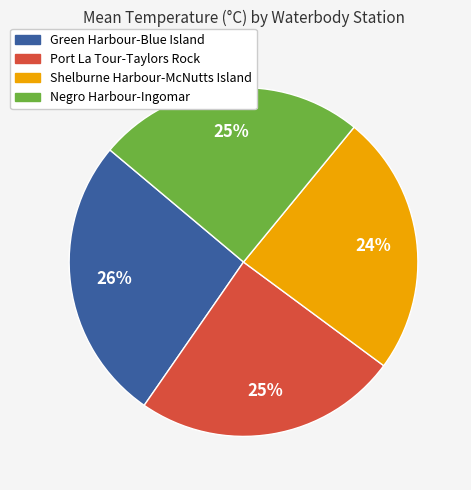

To the nearest percent, what portion does Port La Tour-Taylors Rock represent?

25%